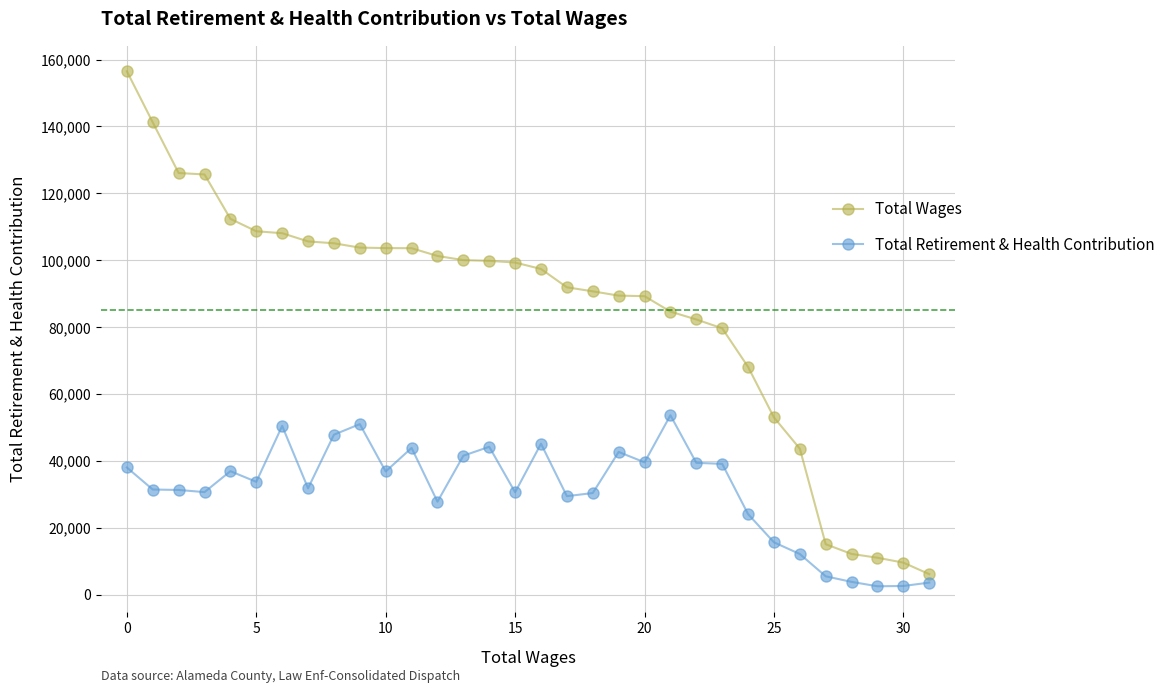

What is the difference between the maximum and minimum values in the Total Wages series?

150376